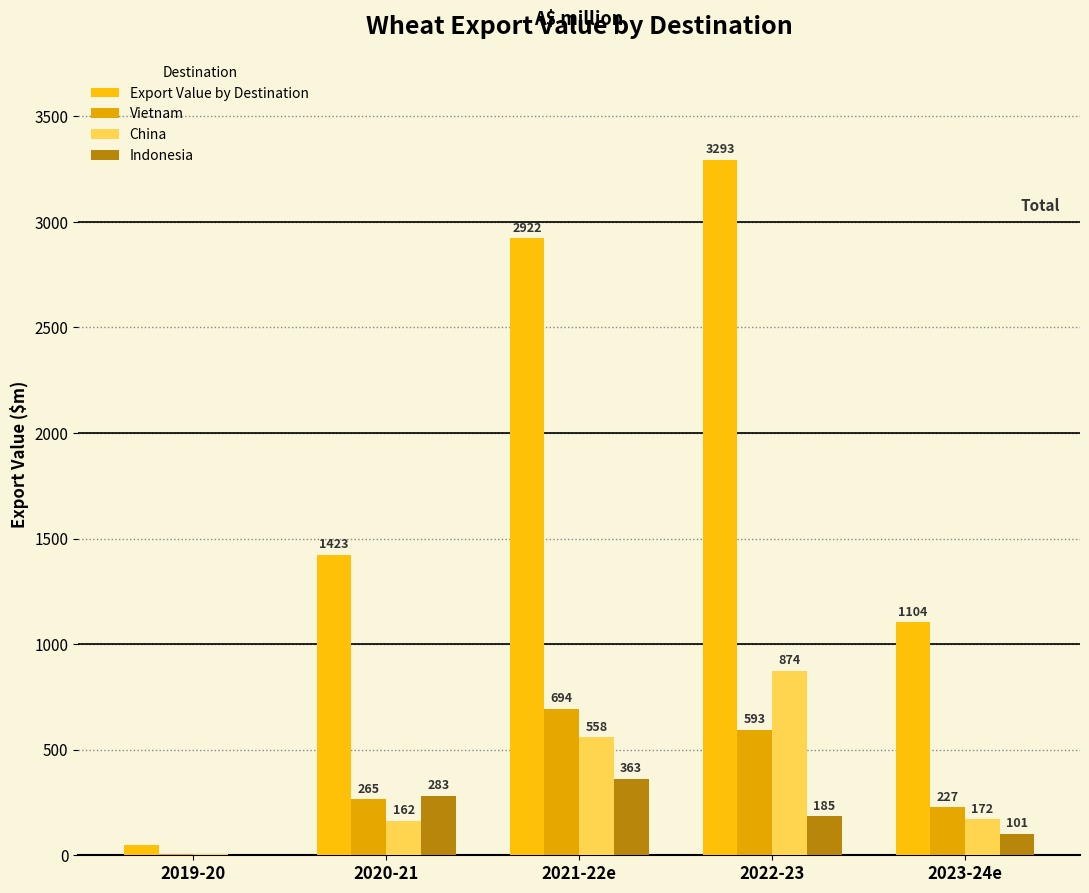

At which label does Export Value by Destination reach its peak?

2022-23